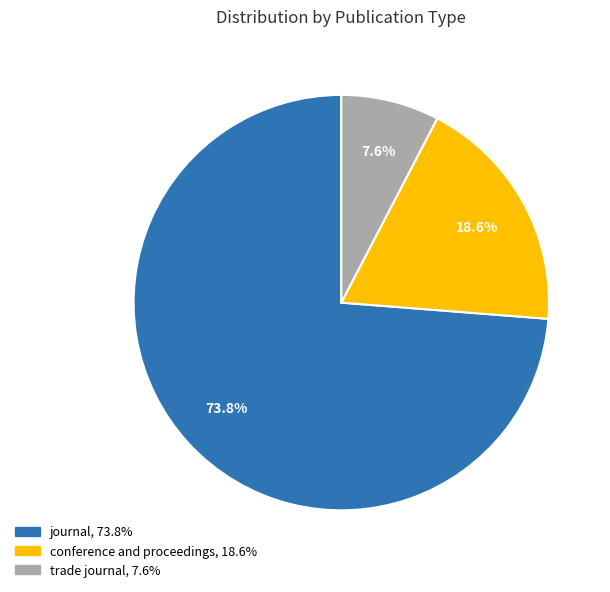

True or false: conference and proceedings accounts for 8% of the total.

False